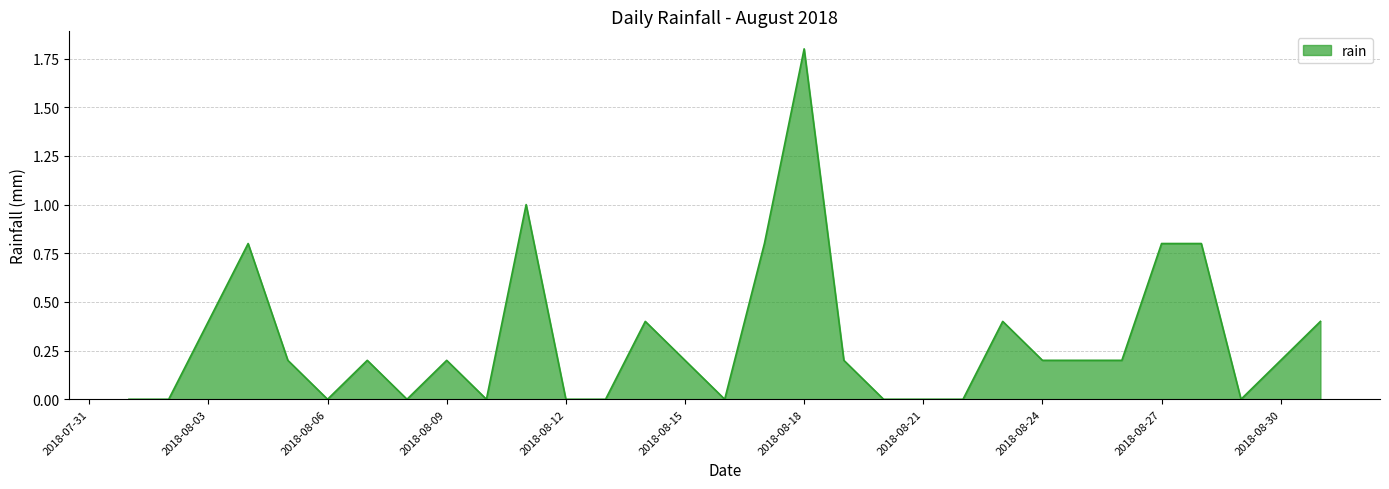

What is the maximum value shown in the chart?

1.8